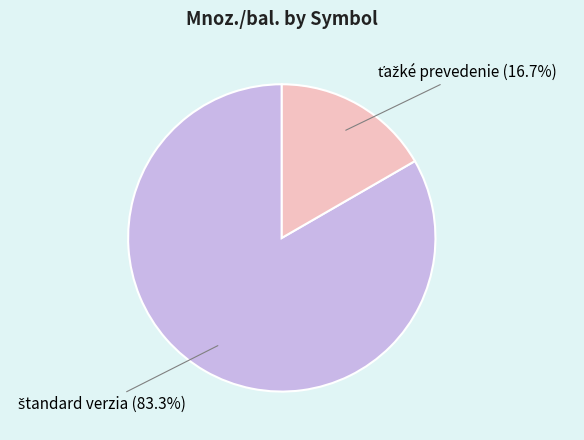

Is there a majority slice in this chart?

Yes